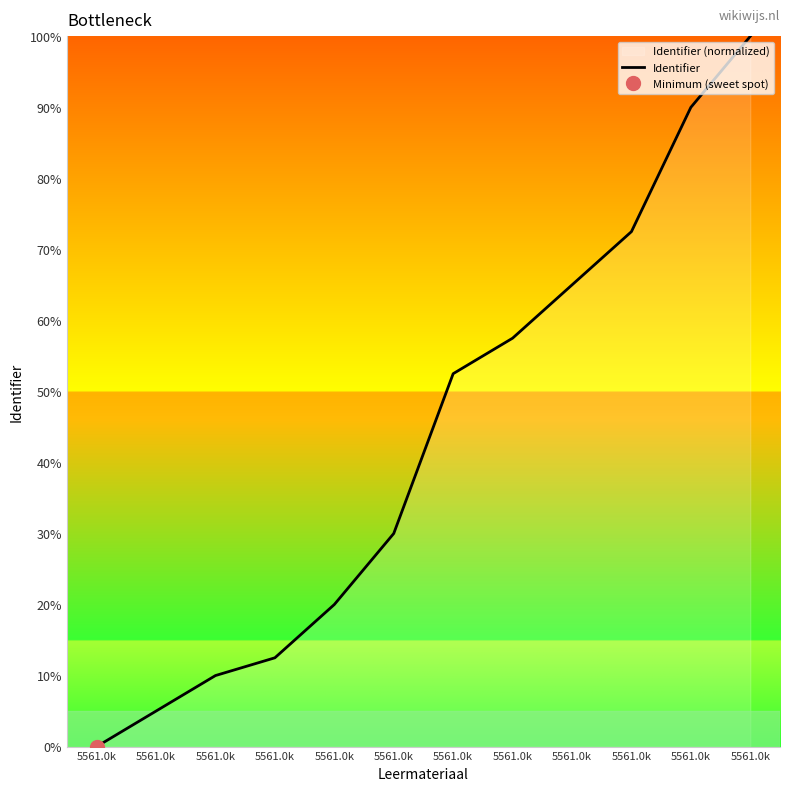

List the labels in order of value, smallest first.

5561.0k, 5561.0k, 5561.0k, 5561.0k, 5561.0k, 5561.0k, 5561.0k, 5561.0k, 5561.0k, 5561.0k, 5561.0k, 5561.0k